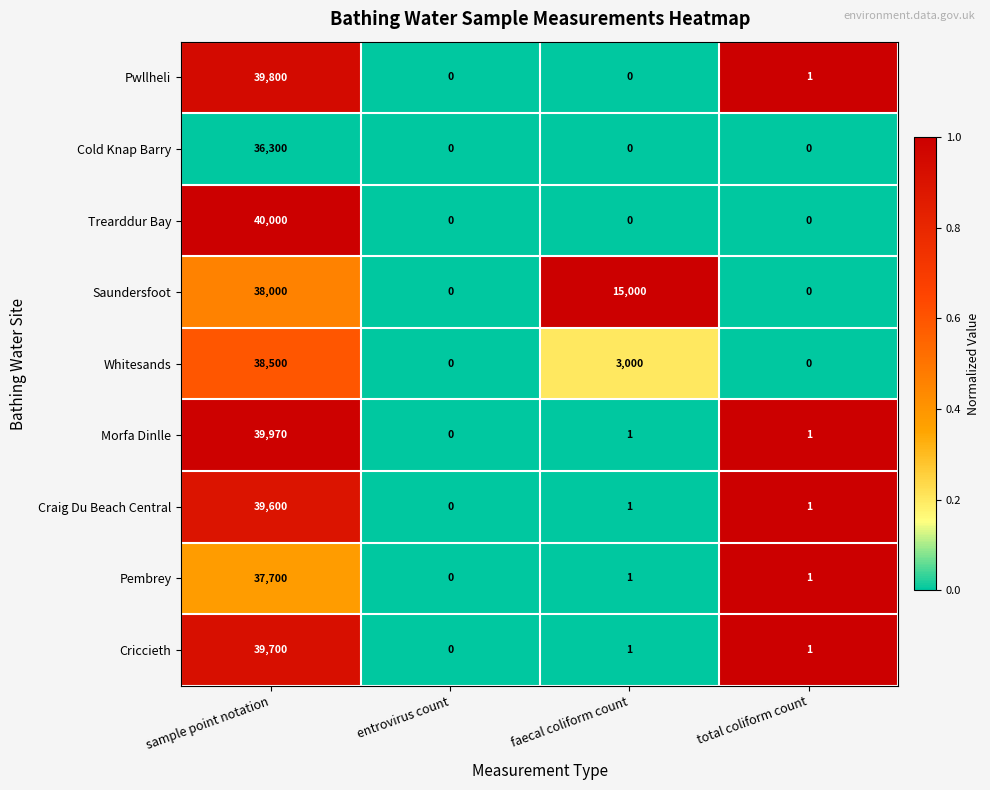

Count the number of categories in the chart.

4